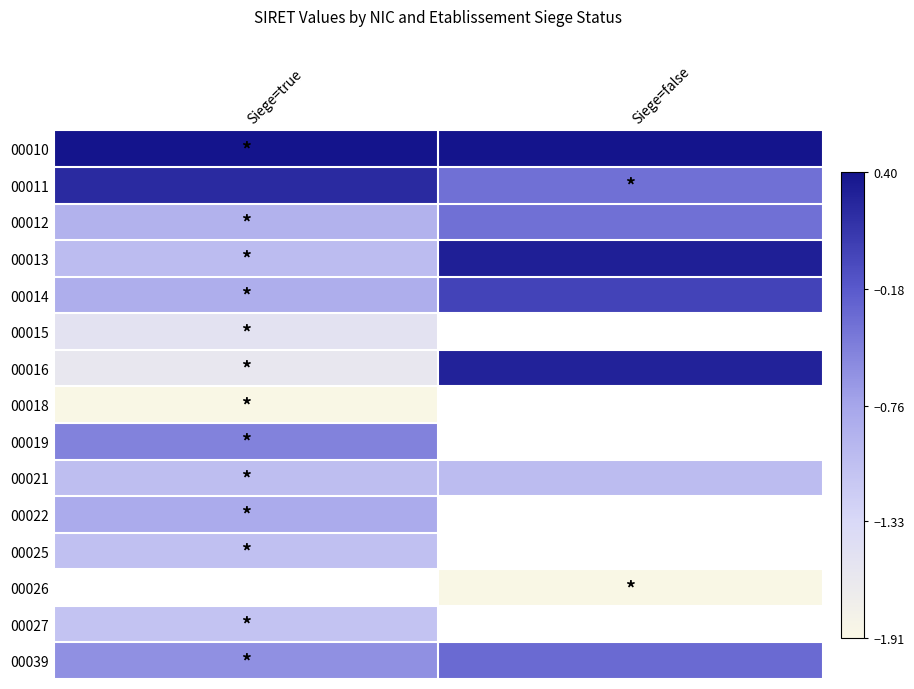

What value does the 00010 series have at Siege=true?

0.4